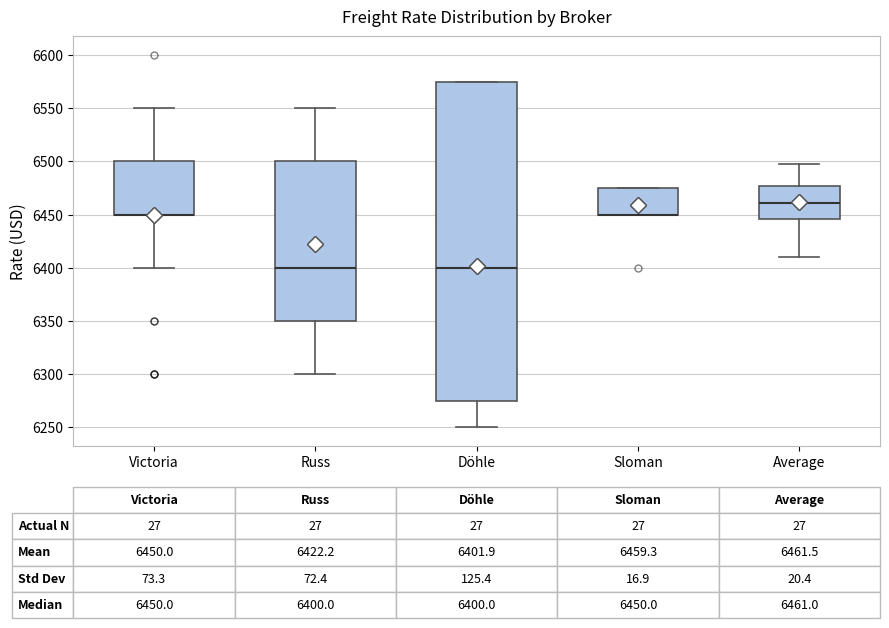

Comparing the boxes themselves (not the whiskers), which one is the tallest?

Döhle